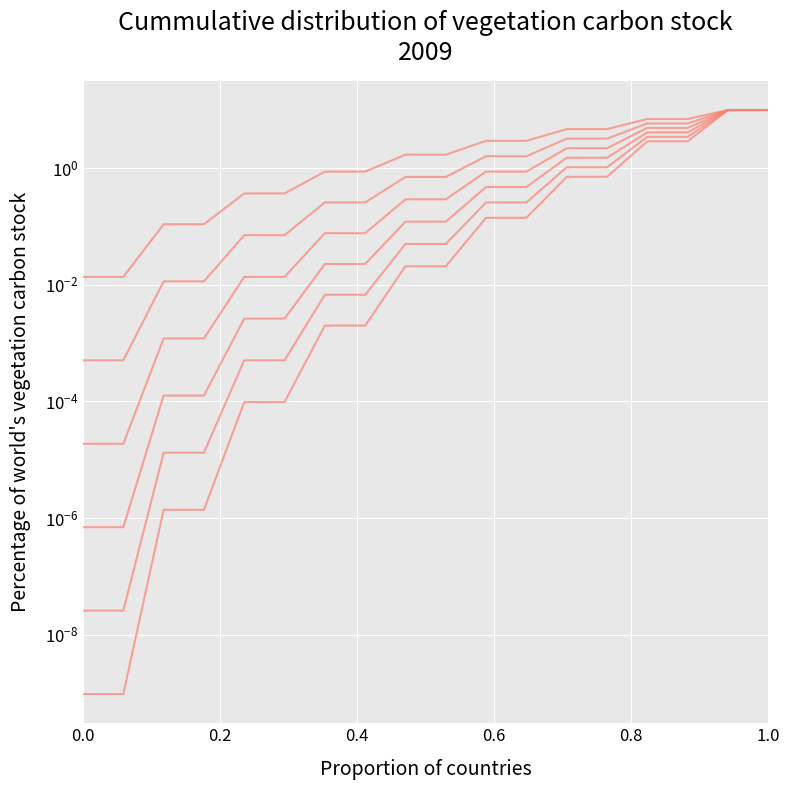

Reading left to right, list all the values displayed in this chart.

col_2: 0.0	0.0	0.1	0.1	0.4	0.4	0.9	0.9	1.7	1.7	3.0	3.0	4.7	4.7	7.0	7.0	10.0	10.0
col_4: 0.0	0.0	0.0	0.0	0.1	0.1	0.3	0.3	0.7	0.7	1.6	1.6	3.2	3.2	5.9	5.9	10.0	10.0
col_6: 0.0	0.0	0.0	0.0	0.0	0.0	0.1	0.1	0.3	0.3	0.9	0.9	2.2	2.2	4.9	4.9	10.0	10.0
col_8: 0.0	0.0	0.0	0.0	0.0	0.0	0.0	0.0	0.1	0.1	0.5	0.5	1.5	1.5	4.1	4.1	10.0	10.0
col_9: 0.0	0.0	0.0	0.0	0.0	0.0	0.0	0.0	0.1	0.1	0.3	0.3	1.0	1.0	3.5	3.5	10.0	10.0
col_7: 0.0	0.0	0.0	0.0	0.0	0.0	0.0	0.0	0.0	0.0	0.1	0.1	0.7	0.7	2.9	2.9	10.0	10.0